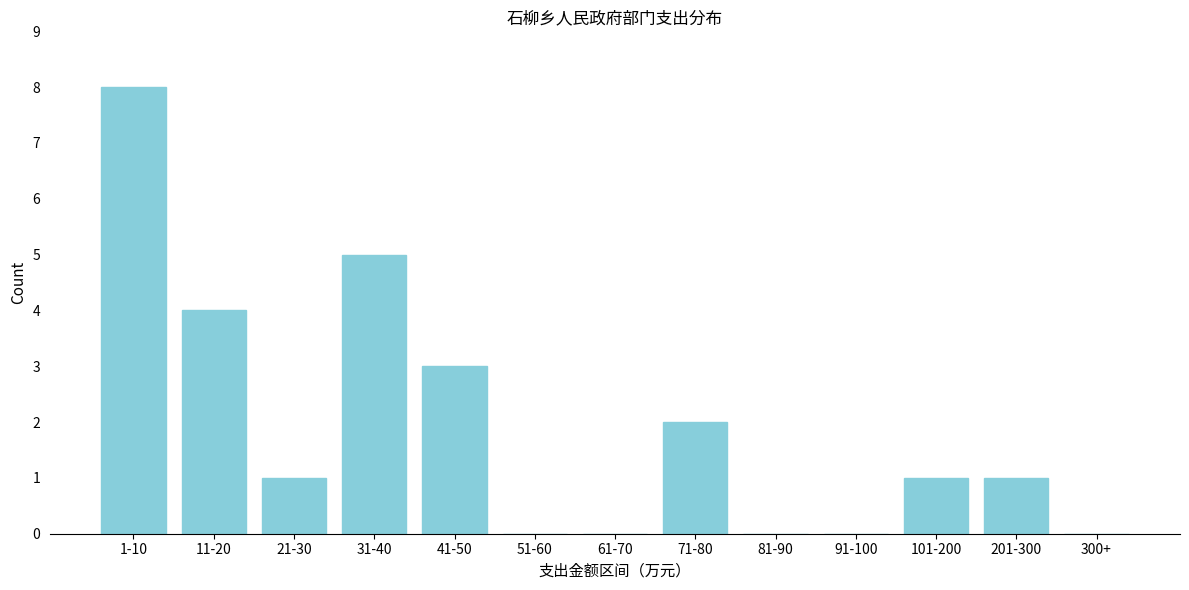

Reading left to right, what are all the values shown in this chart?

1-10=8	11-20=4	21-30=1	31-40=5	41-50=3	51-60=0	61-70=0	71-80=2	81-90=0	91-100=0	101-200=1	201-300=1	300+=0